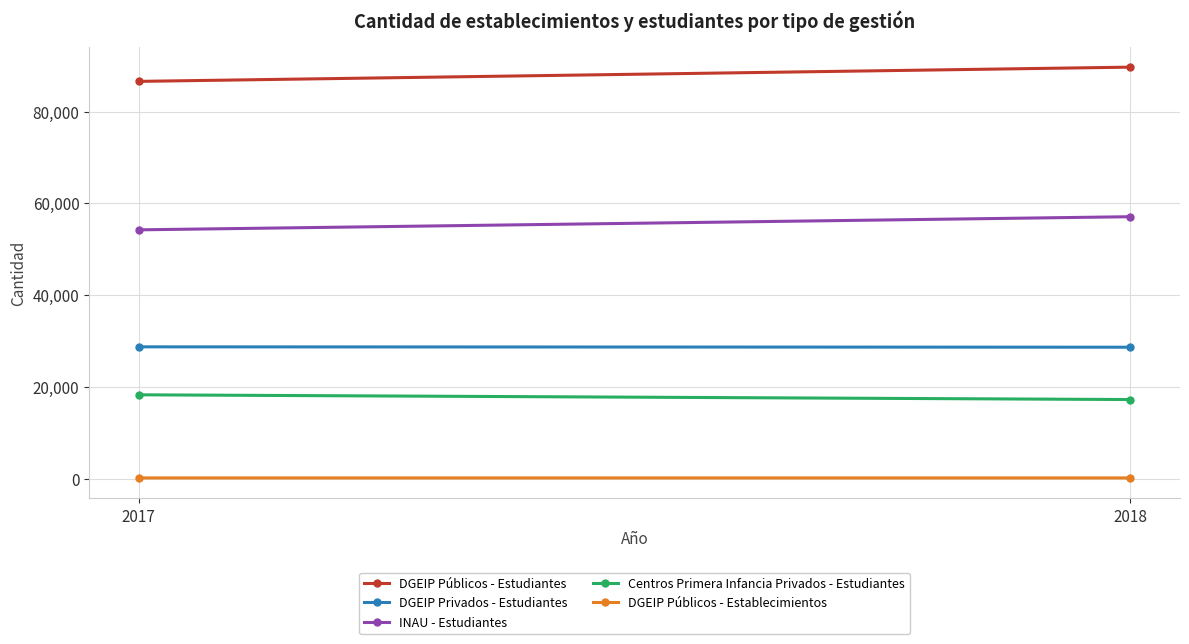

At how many categories does at least one series exceed 34272?

2